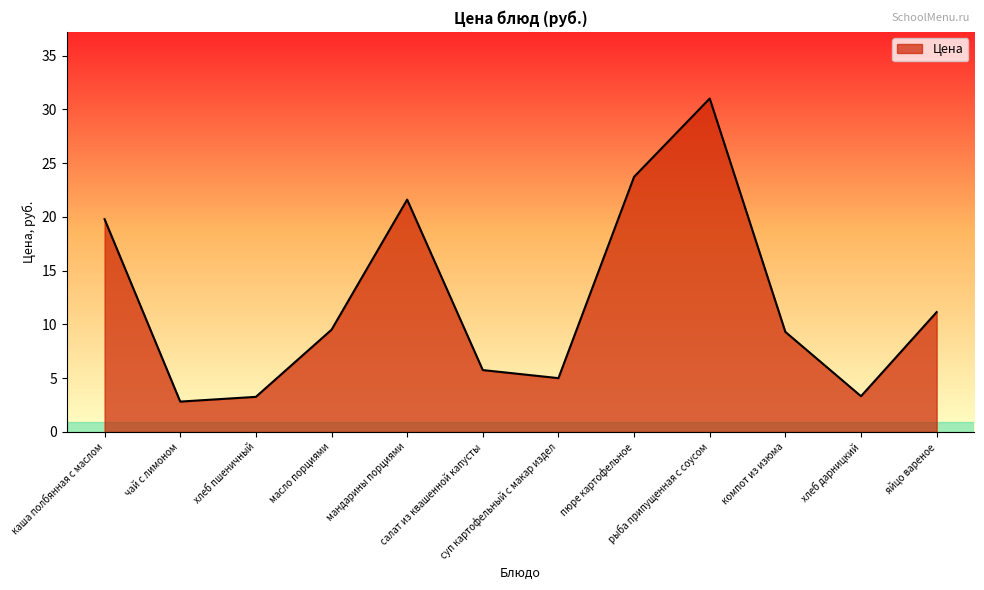

Where is the first local minimum?

чай с лимоном